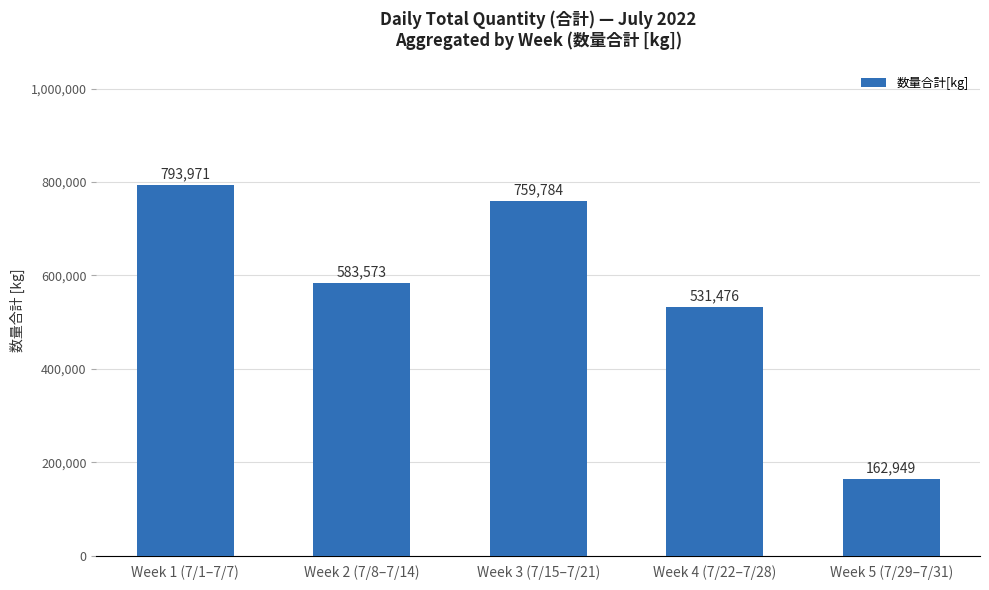

Reading right to left, what are all the values shown in this chart?

Week 5 (7/29–7/31)=162949	Week 4 (7/22–7/28)=531476	Week 3 (7/15–7/21)=759784	Week 2 (7/8–7/14)=583573	Week 1 (7/1–7/7)=793971